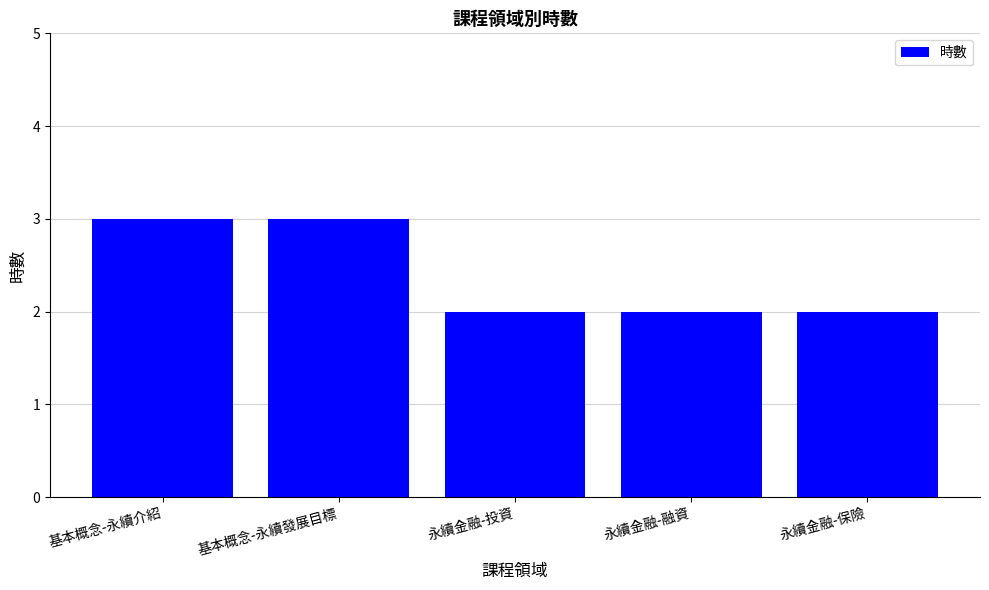

What is the label of the 4th bar from the left?

永續金融-融資